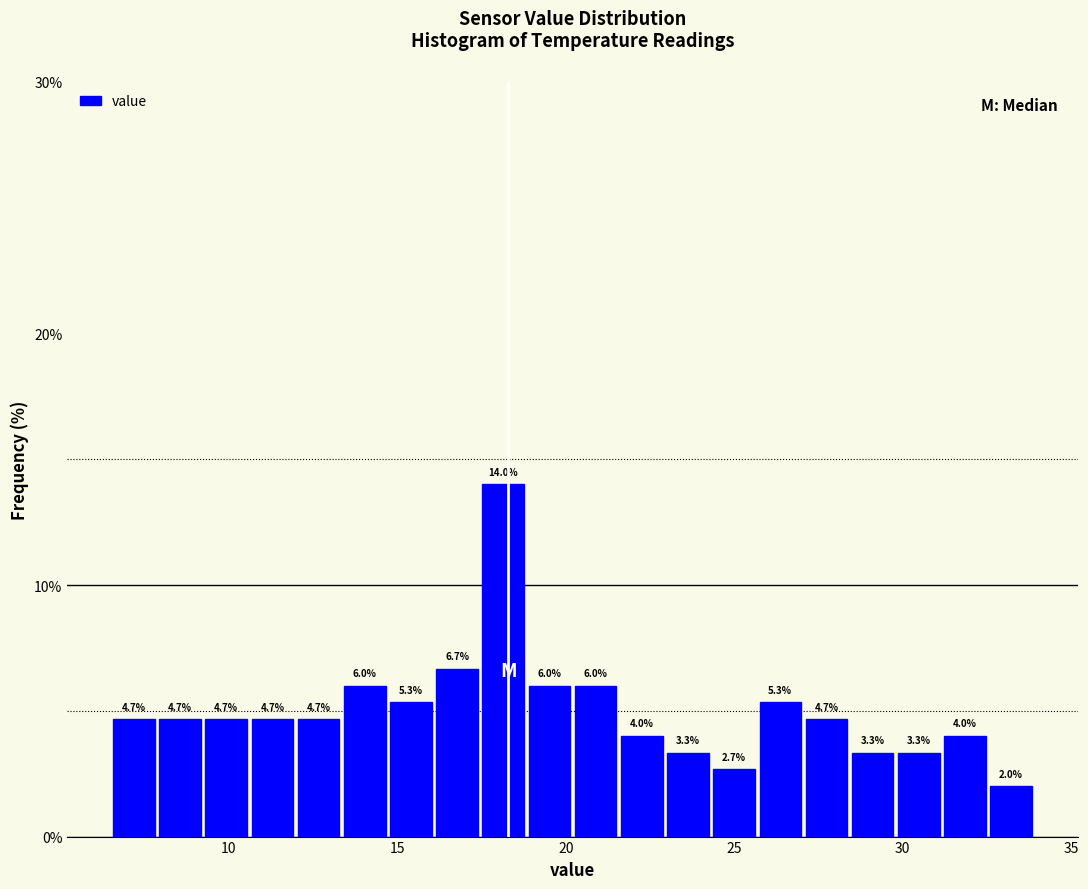

Read against the x-axis, roughly where is the centre of the tallest bar?

18.0